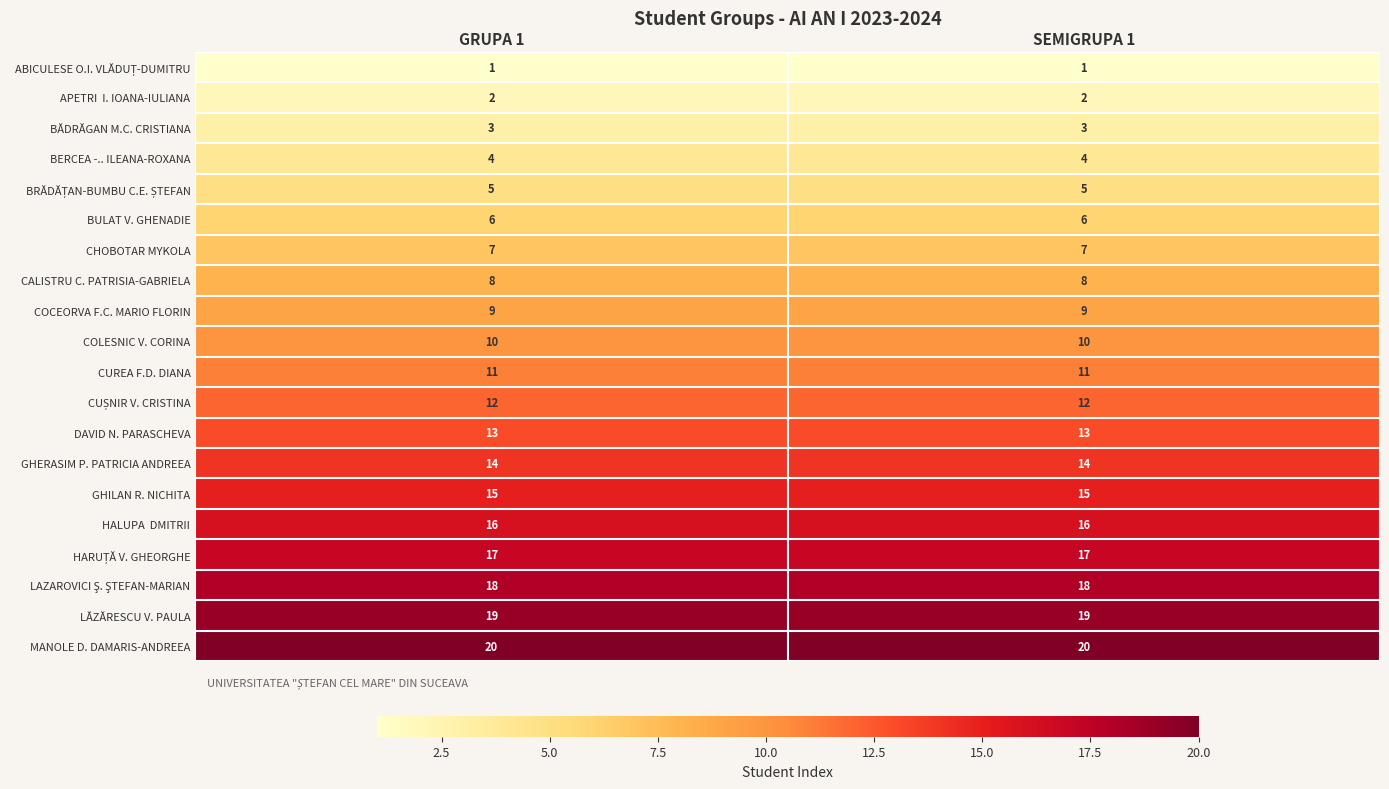

The BULAT V. GHENADIE series shows 6 at GRUPA 1. True or false?

True